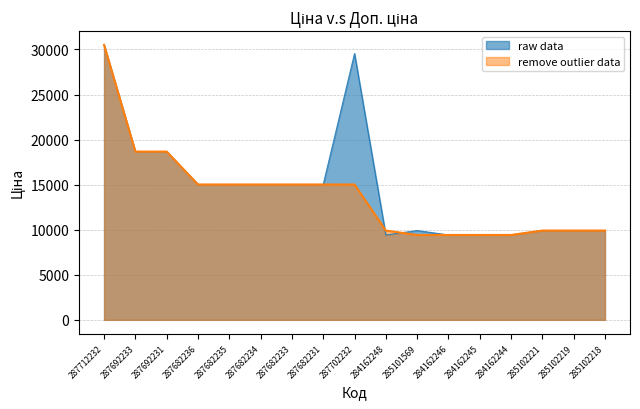

What is the approximate value at 287692231?

18671.5